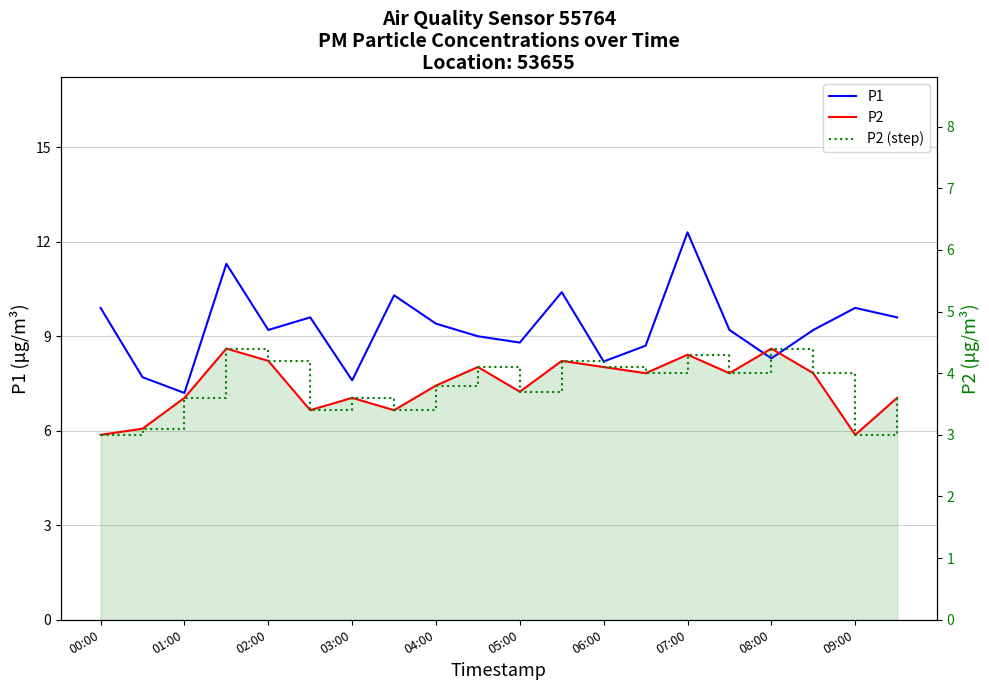

The value of P2 at 05:00 is 2.5. True or false?

False